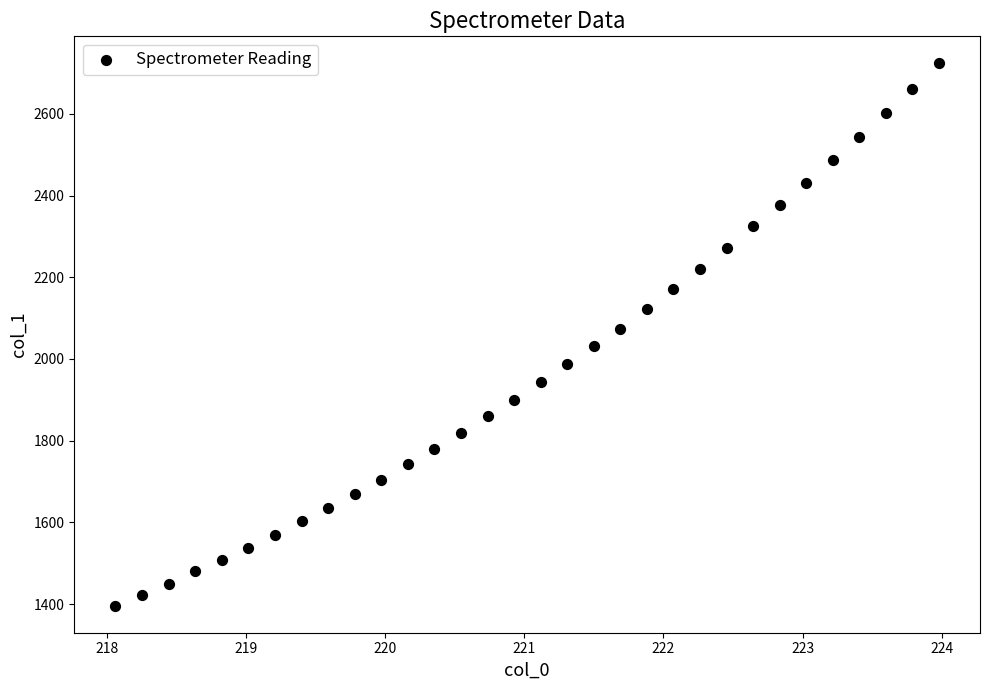

What is the range of Y values (max minus min)?

1326.9